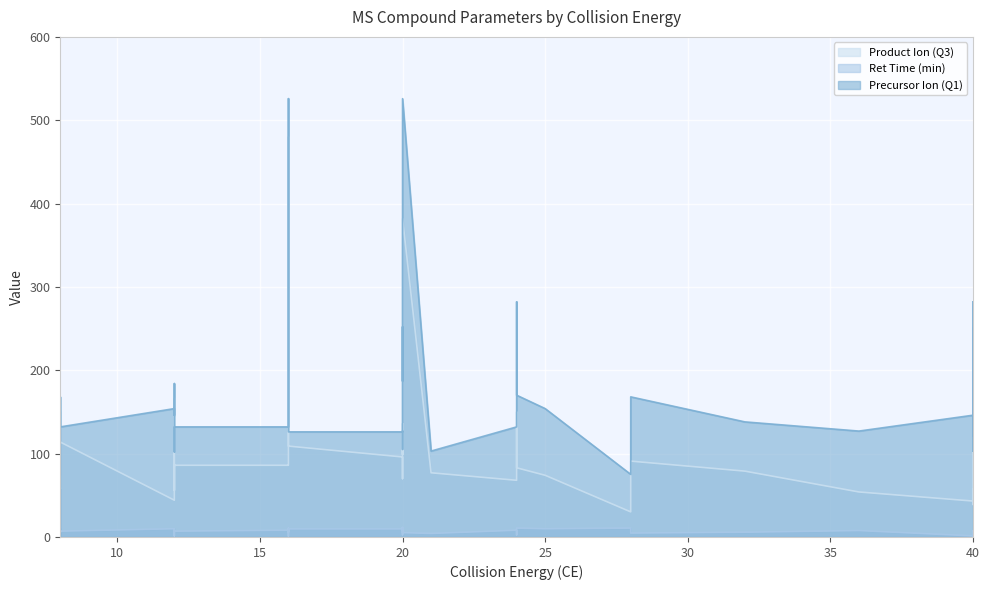

What is the value of the Product Ion (Q3) point at the 23rd from the left?

74.0